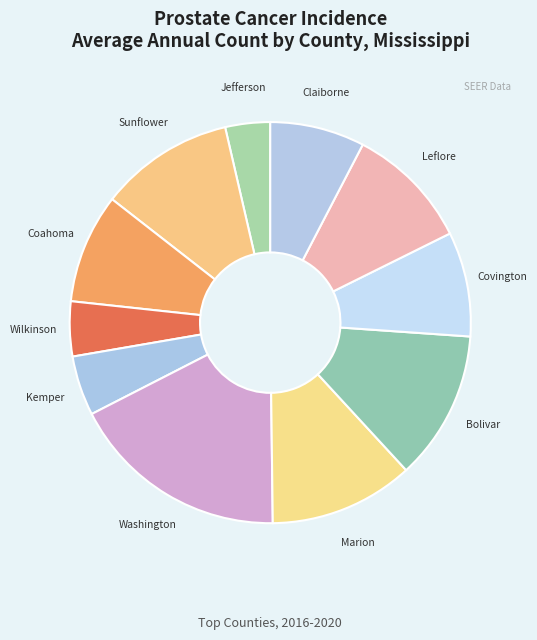

How many slices are in this pie chart?

11